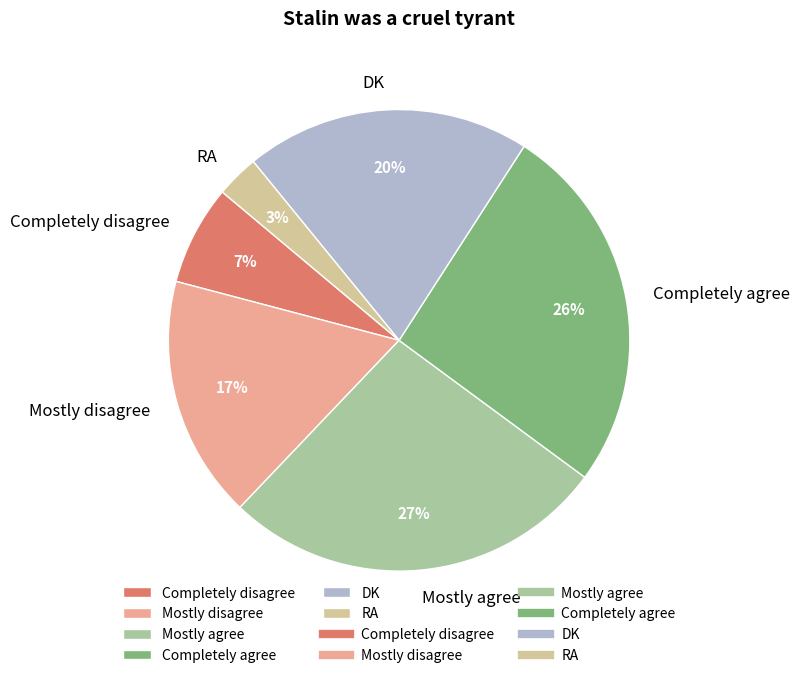

To the nearest percent, what portion does Mostly agree represent?

27%